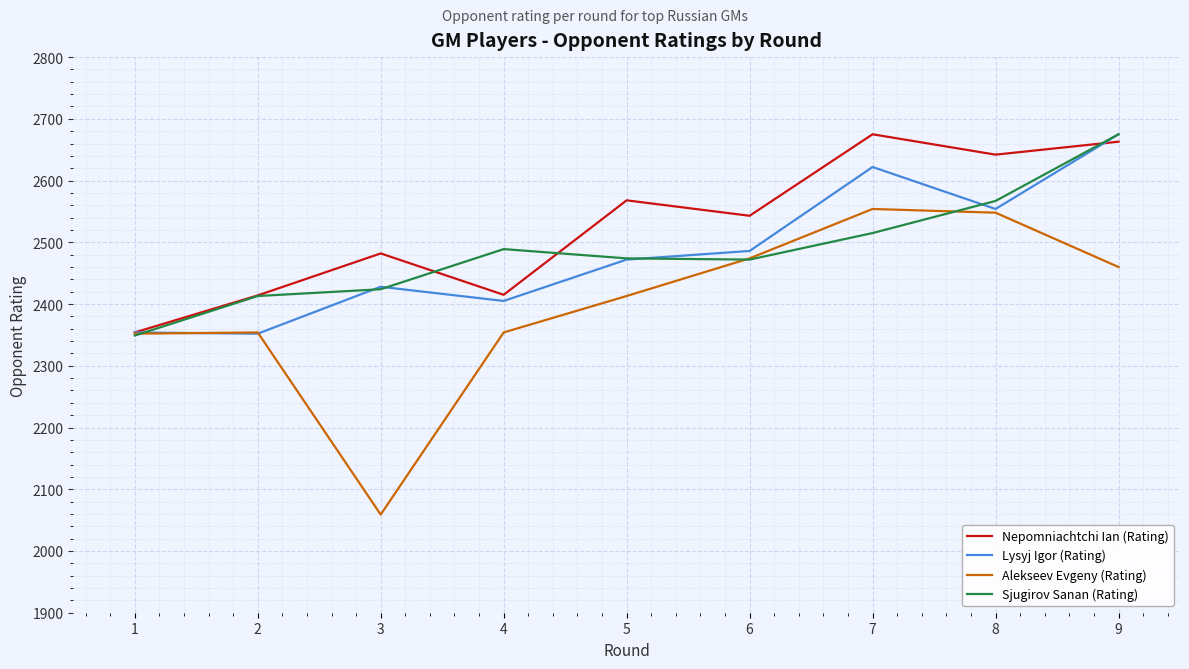

At which category does Sjugirov Sanan (Rating) reach its first local peak?

4